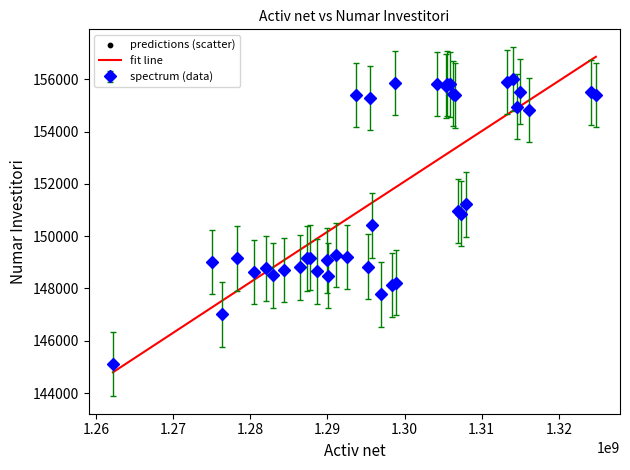

Which series has the largest range (max minus min)?

fit line